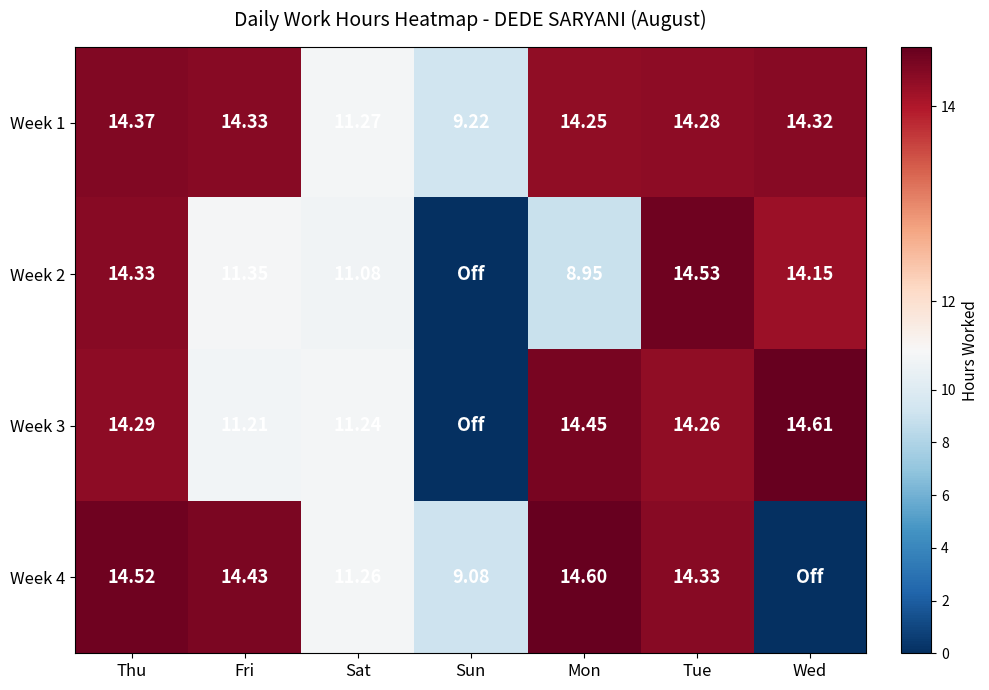

What is the total value across all series at Fri?

51.3